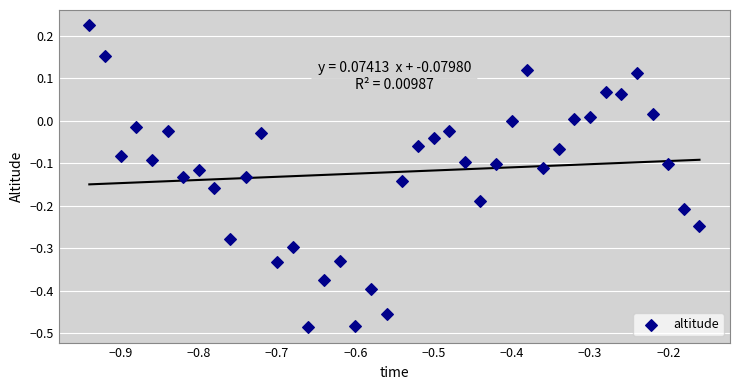

What is the range of Y values (max minus min)?

0.7